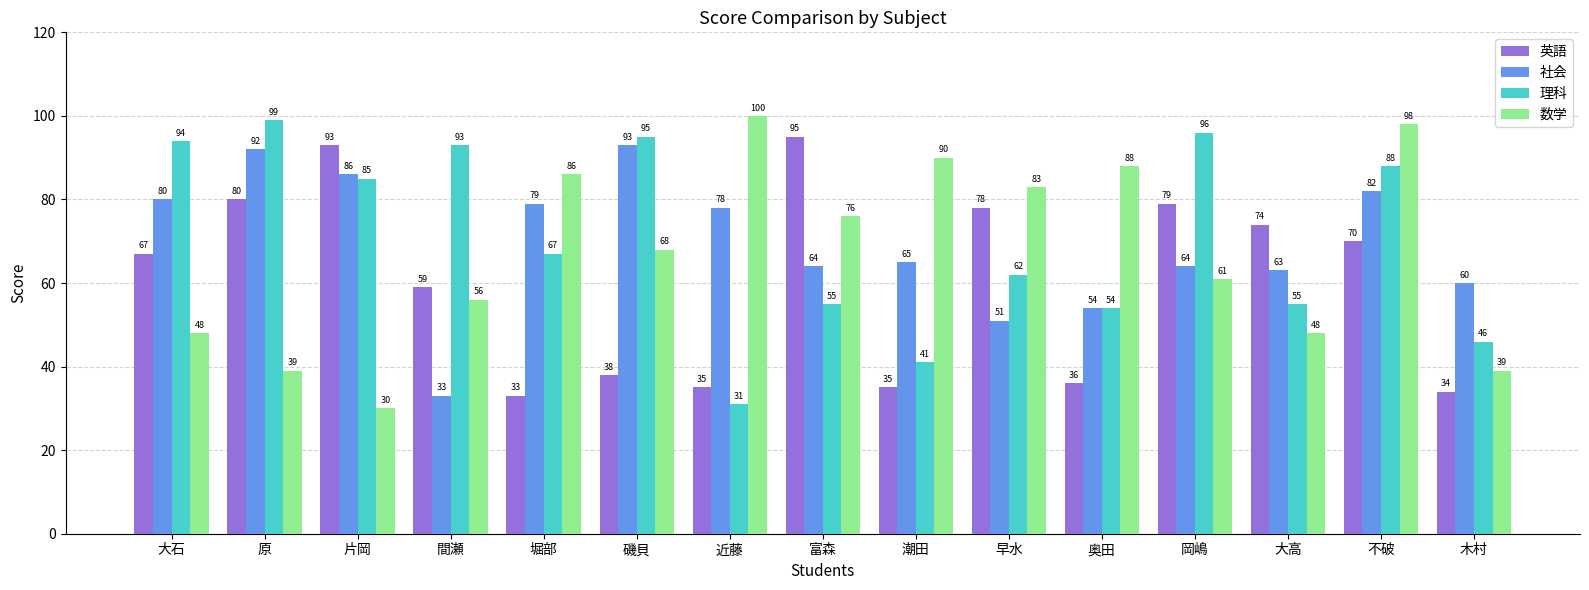

What is the difference between the maximum and minimum values in the 社会 series?

60